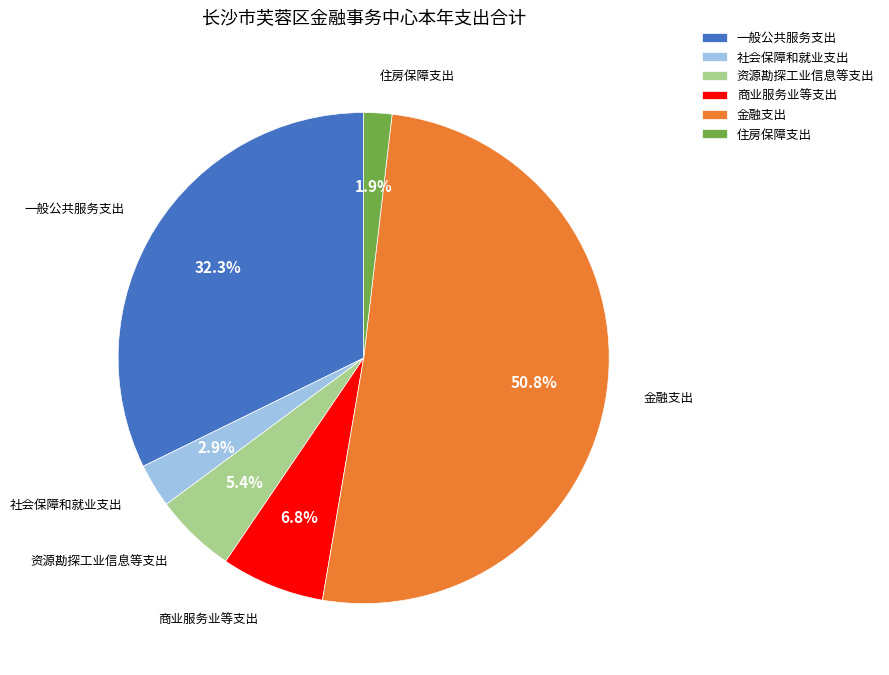

What percentage is the 资源勘探工业信息等支出 slice, to the nearest percent?

5%